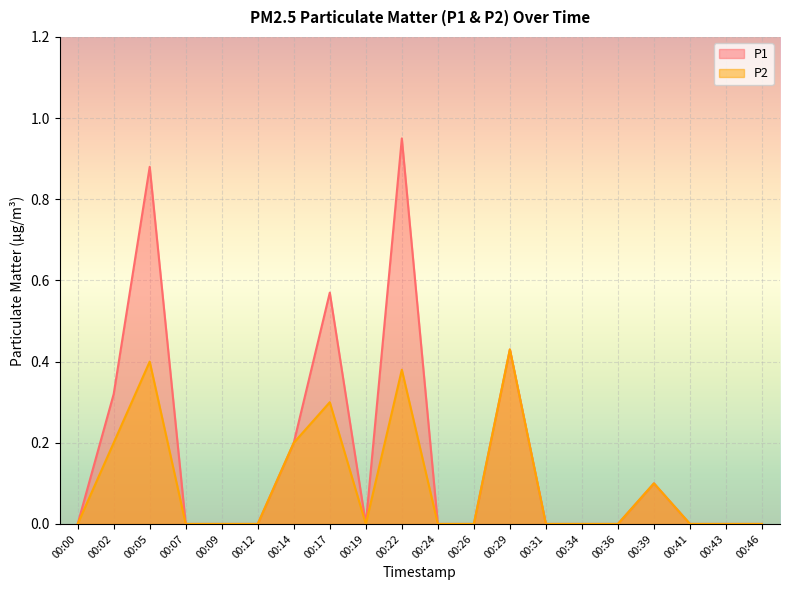

What is the maximum value shown in the chart?

0.9